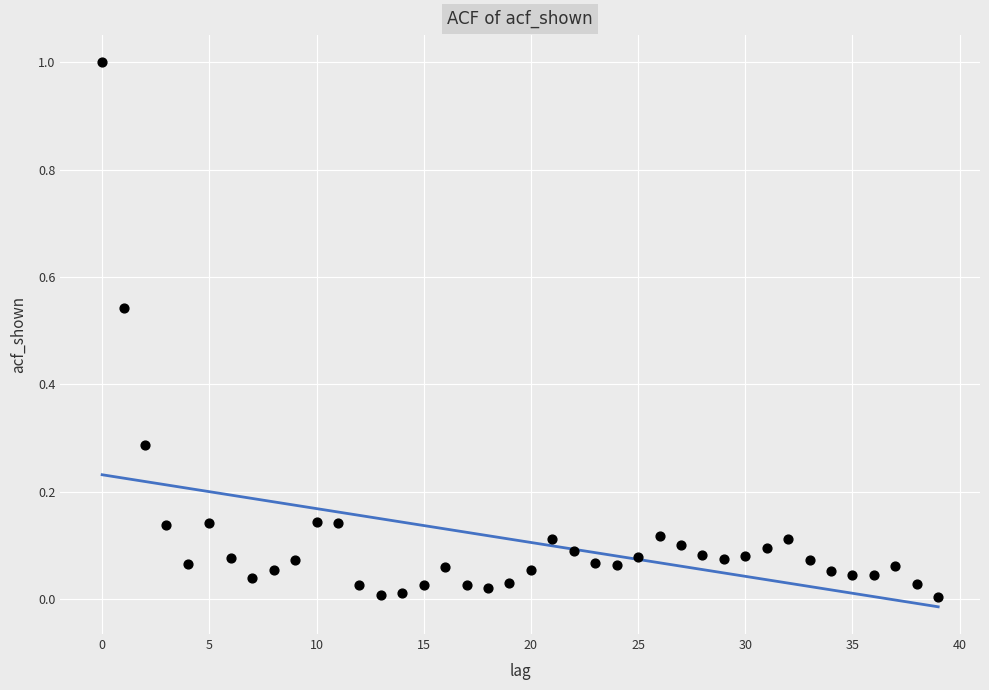

What is the range of Y values (max minus min)?

1.0